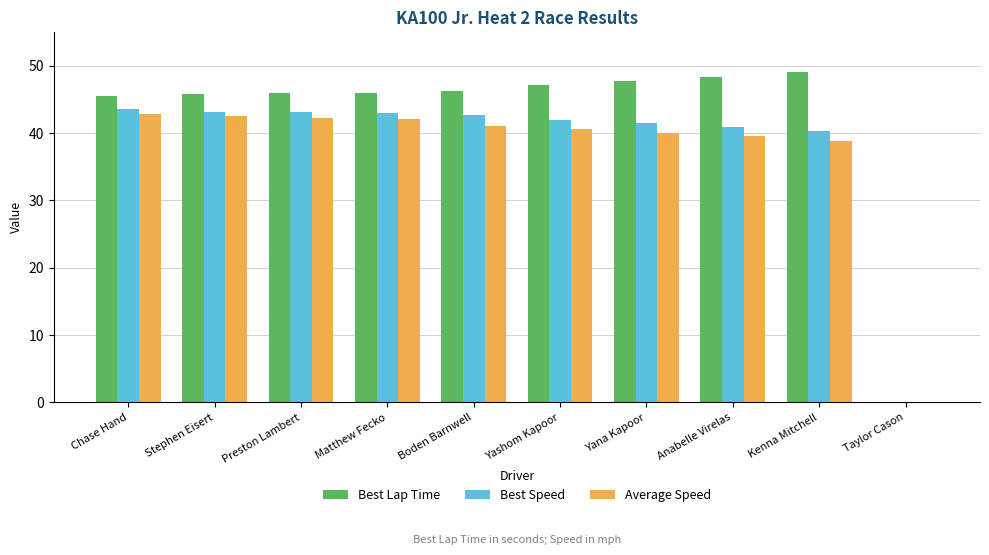

What is the highest value of the Best Lap Time series?

49.0